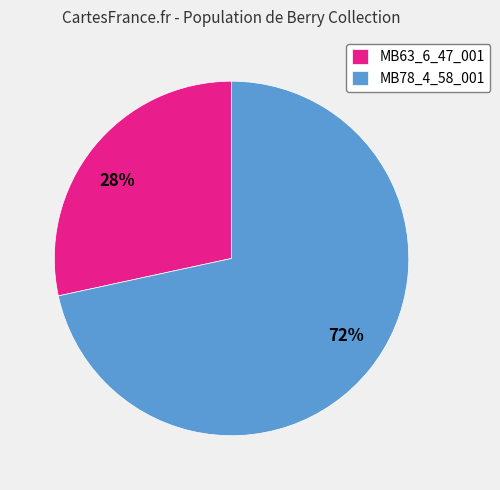

Which slice is the smallest?

MB63_6_47_001